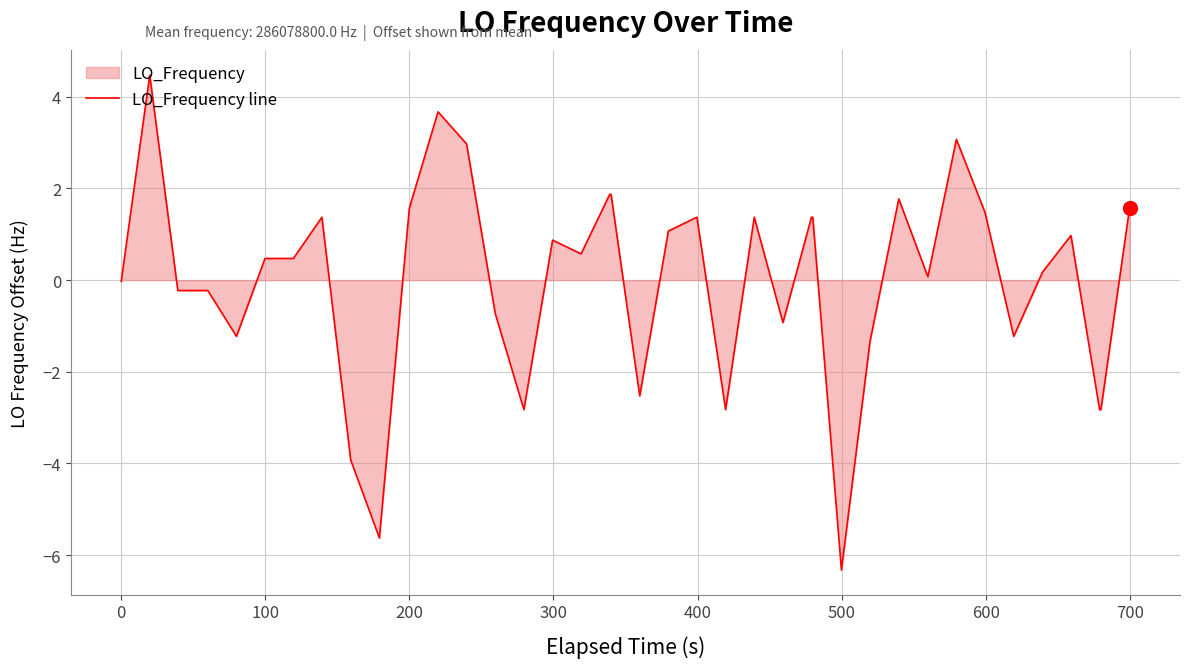

What is the difference between the maximum and minimum values?

10.8